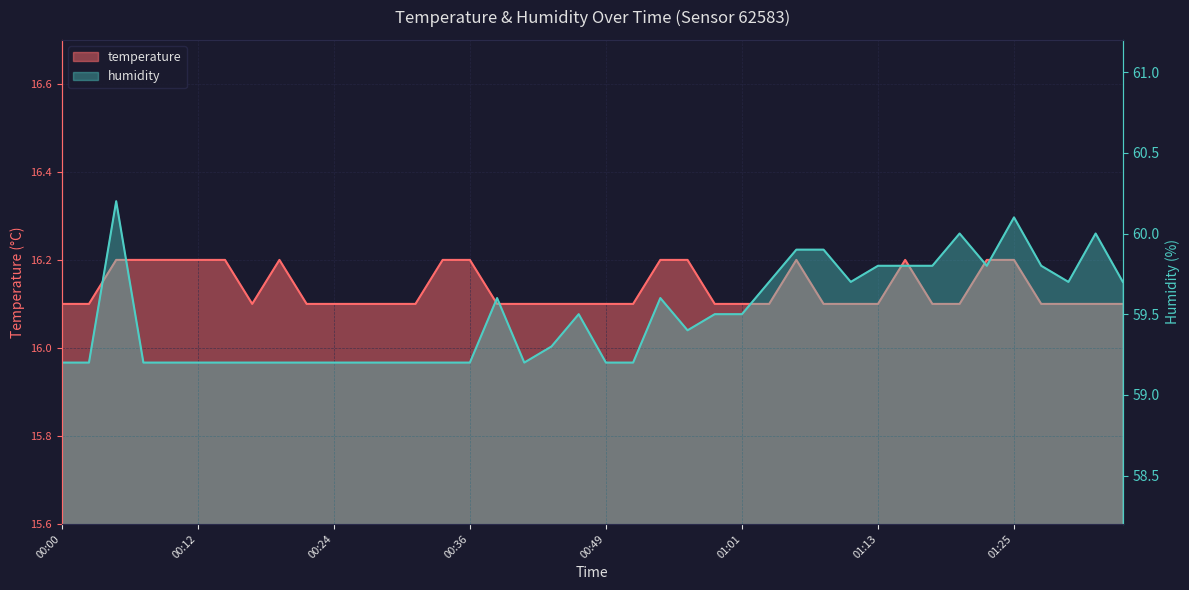

What is the label of the 18th point from the left?

00:41